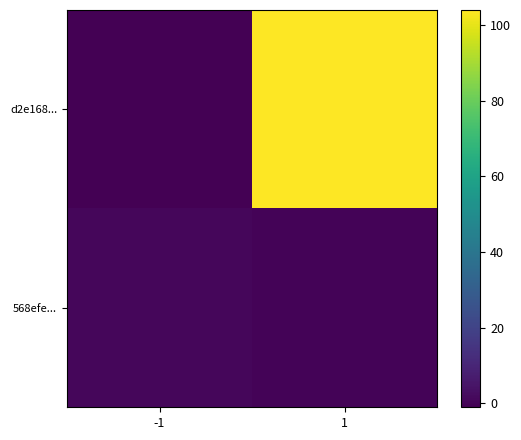

Reading left to right, transcribe all the data shown in this chart.

d2e168...: -1=-1	1=104
568efe...: -1=1	1=0